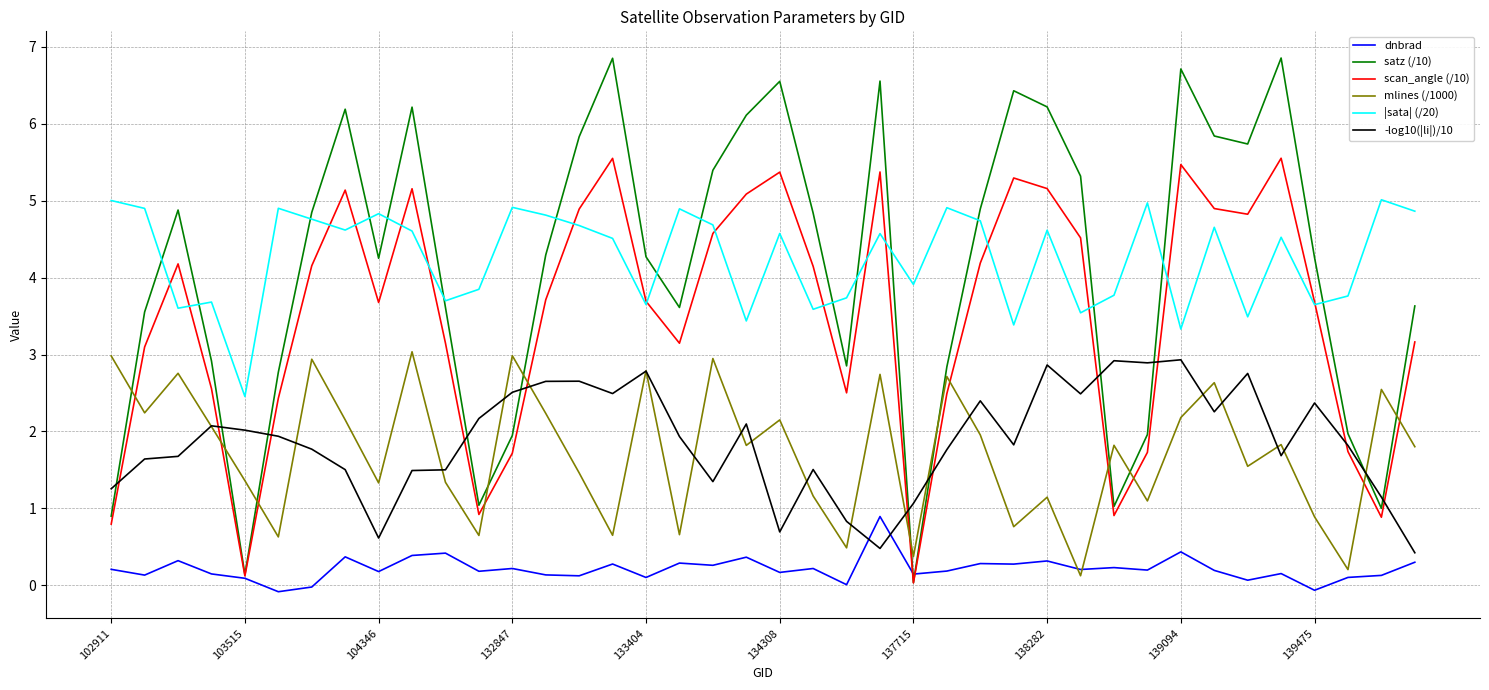

What is the minimum value for -log10(|li|)/10?

0.4